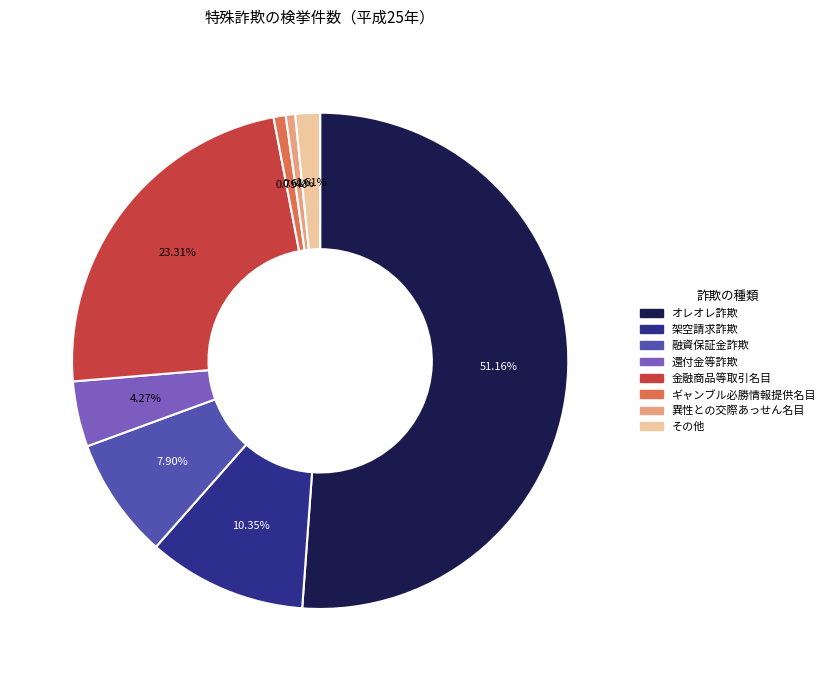

Which has a higher value, 金融商品等取引名目 or 還付金等詐欺?

金融商品等取引名目